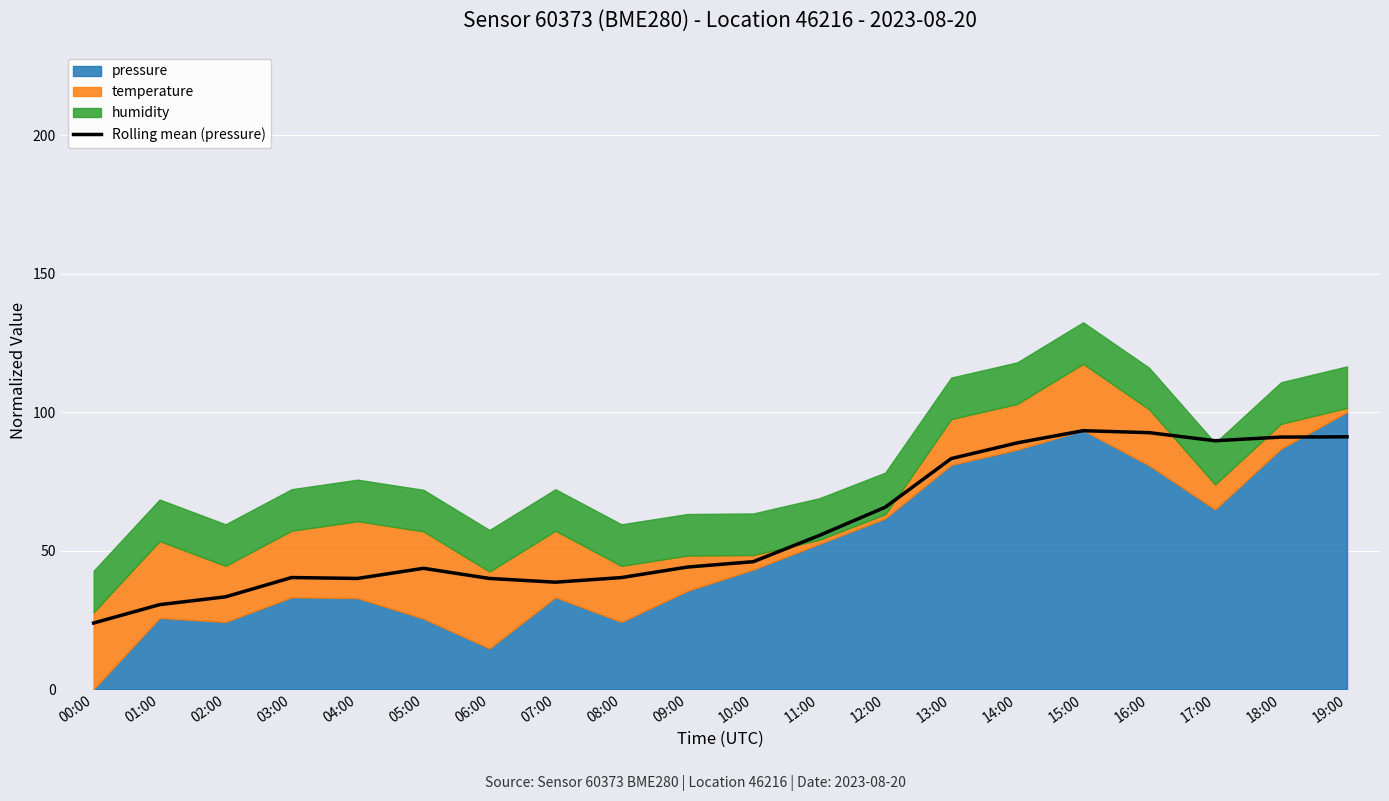

How many lines are shown in the chart?

1